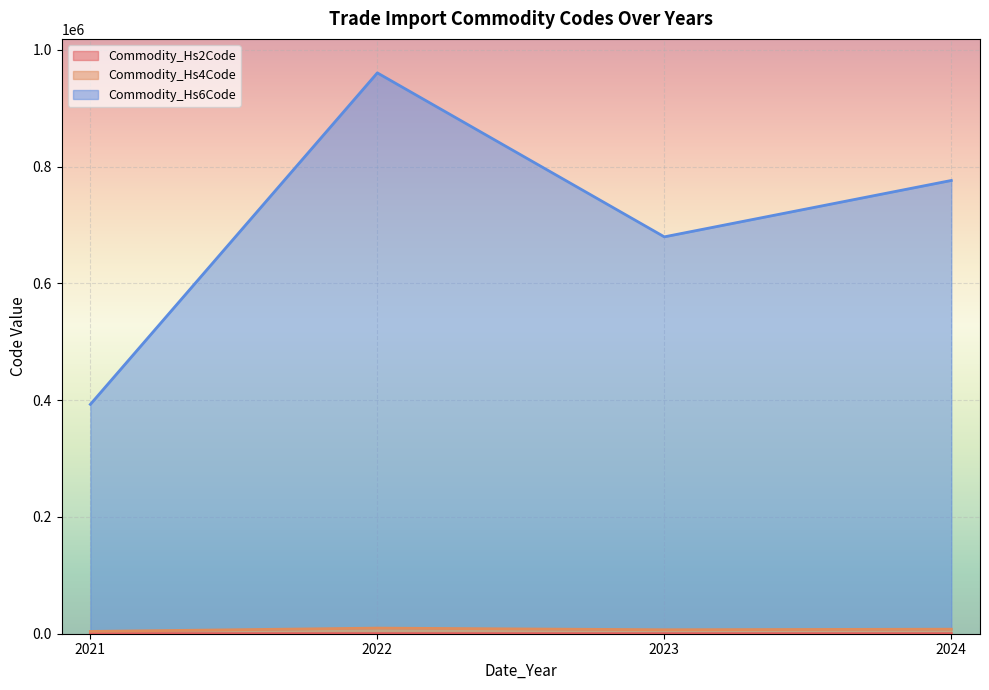

True or false: Commodity_Hs4Code has more than 1 points higher than both neighbors.

False